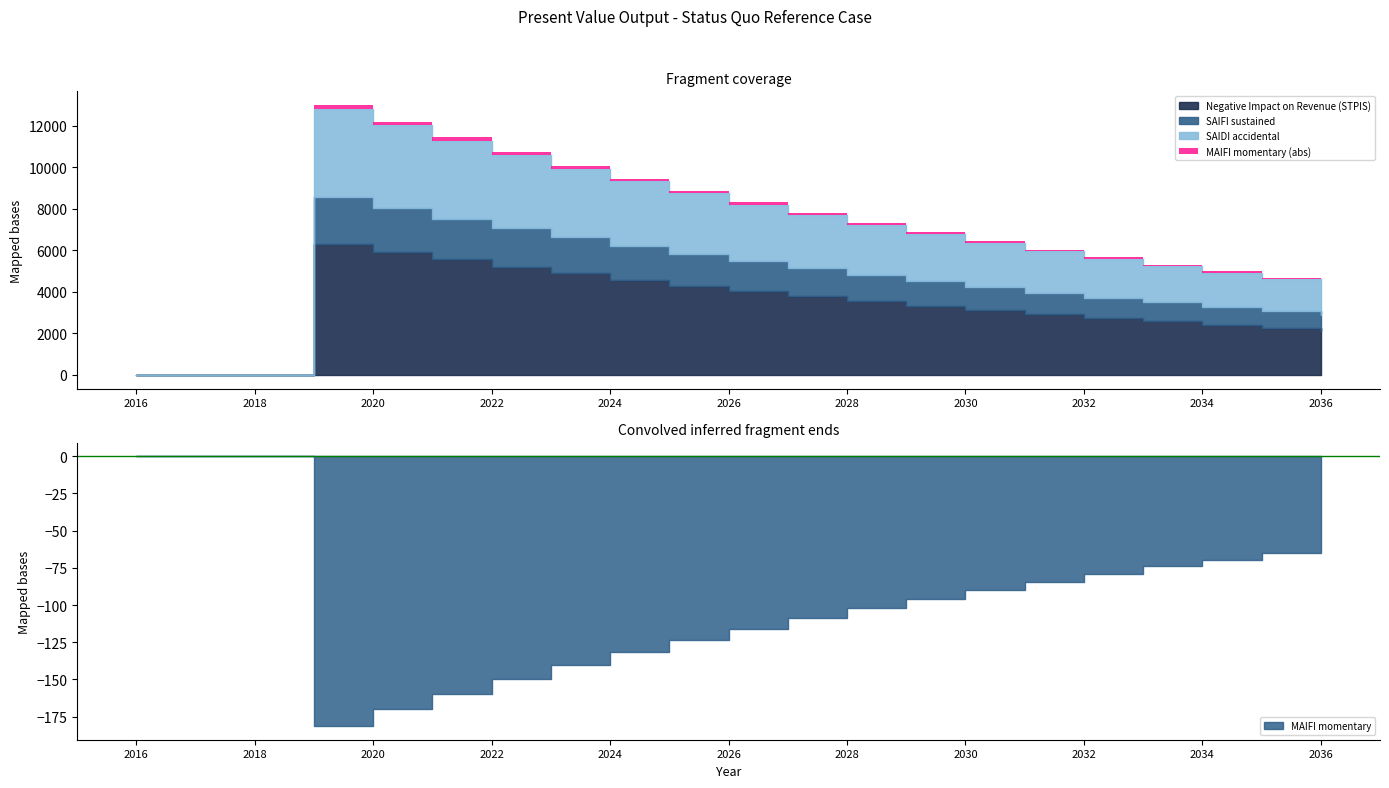

What is the total value across all series at 2031?

5870.3